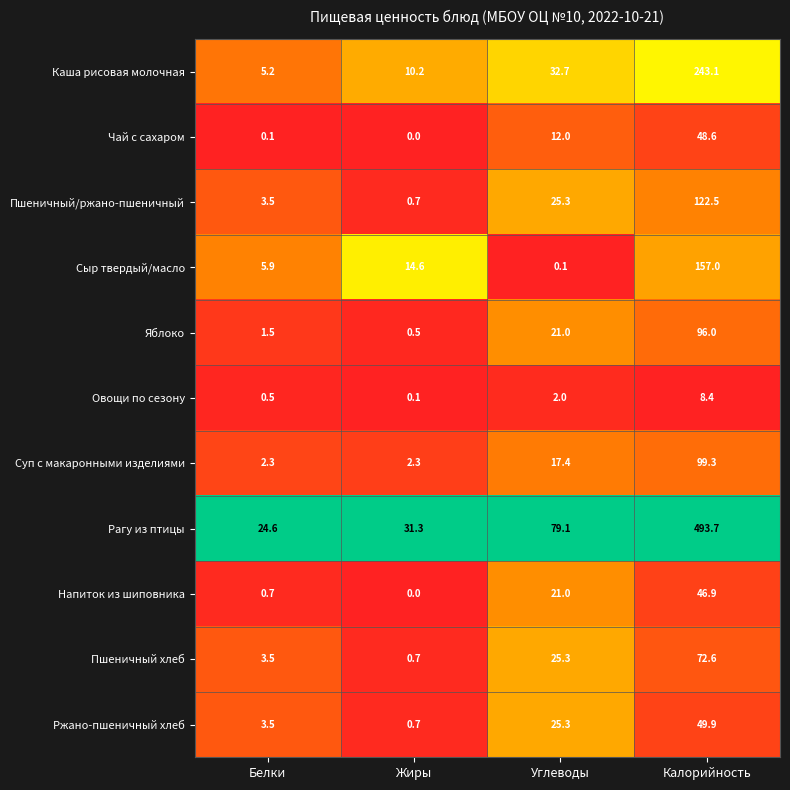

The Пшеничный/ржано-пшеничный series shows 3.5 at Белки. True or false?

True